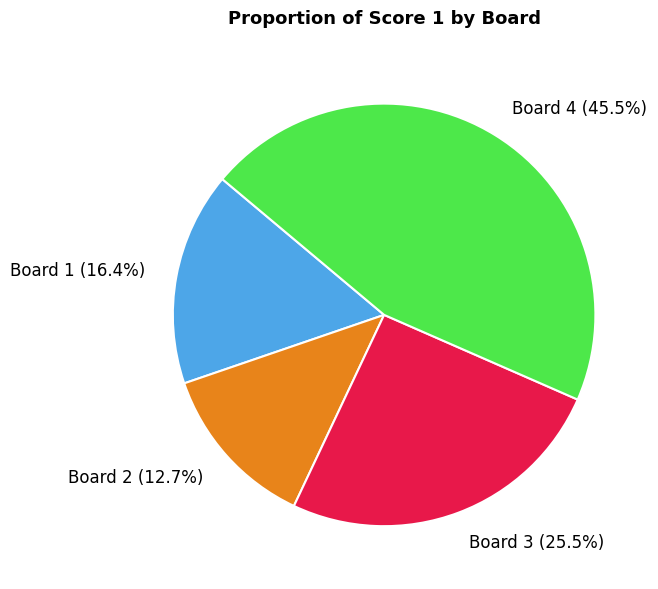

Combined, do Board 2 and Board 1 account for over 50%?

No